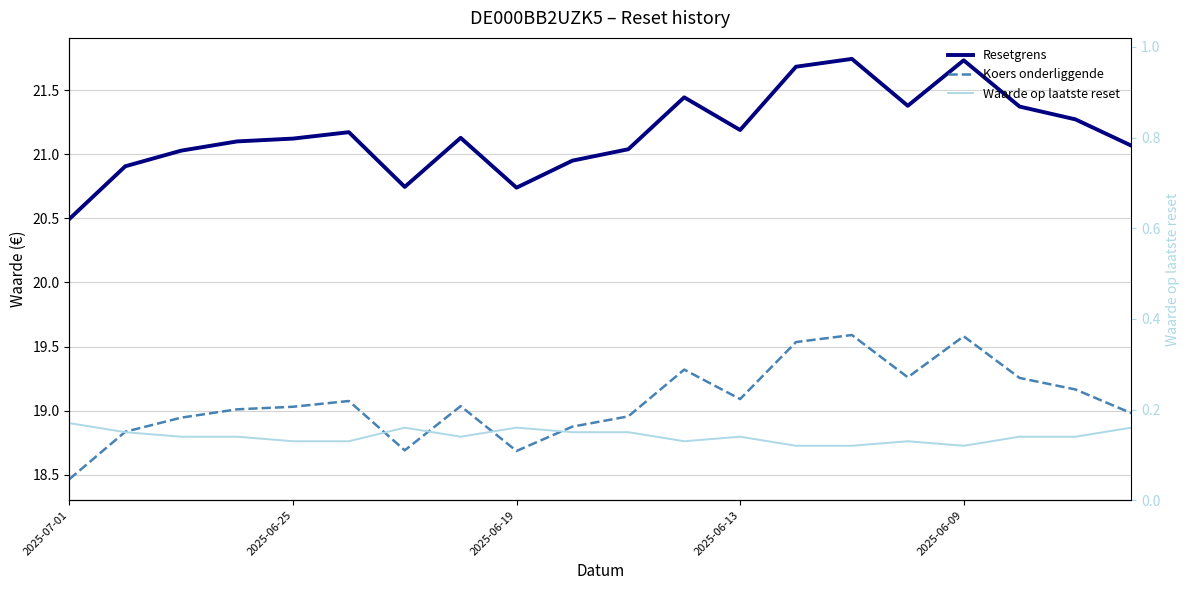

Count the number of categories in the chart.

20